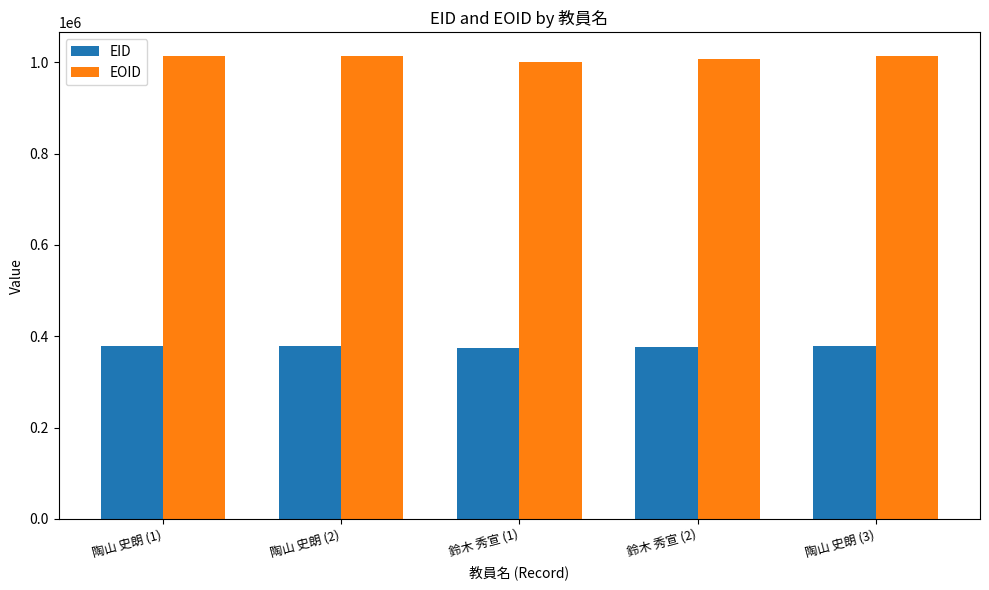

What is the maximum value for EOID?

1014842